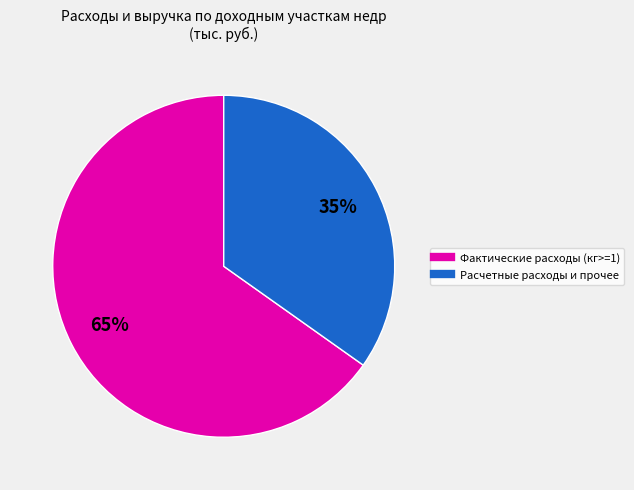

How many slices are in this pie chart?

2